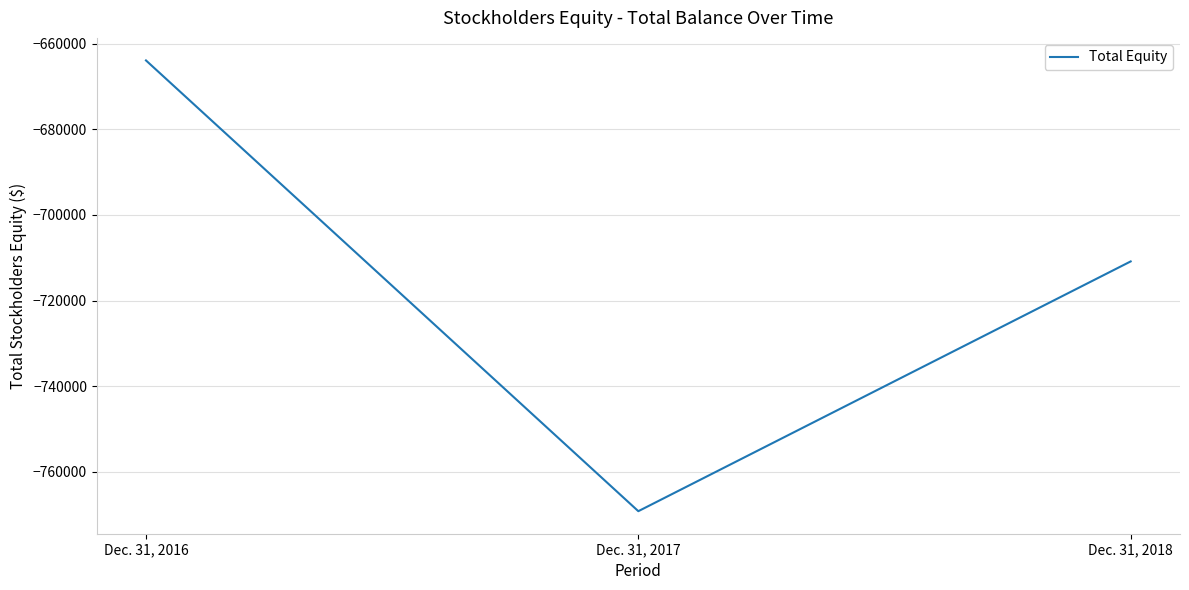

How many lines are shown in the chart?

1